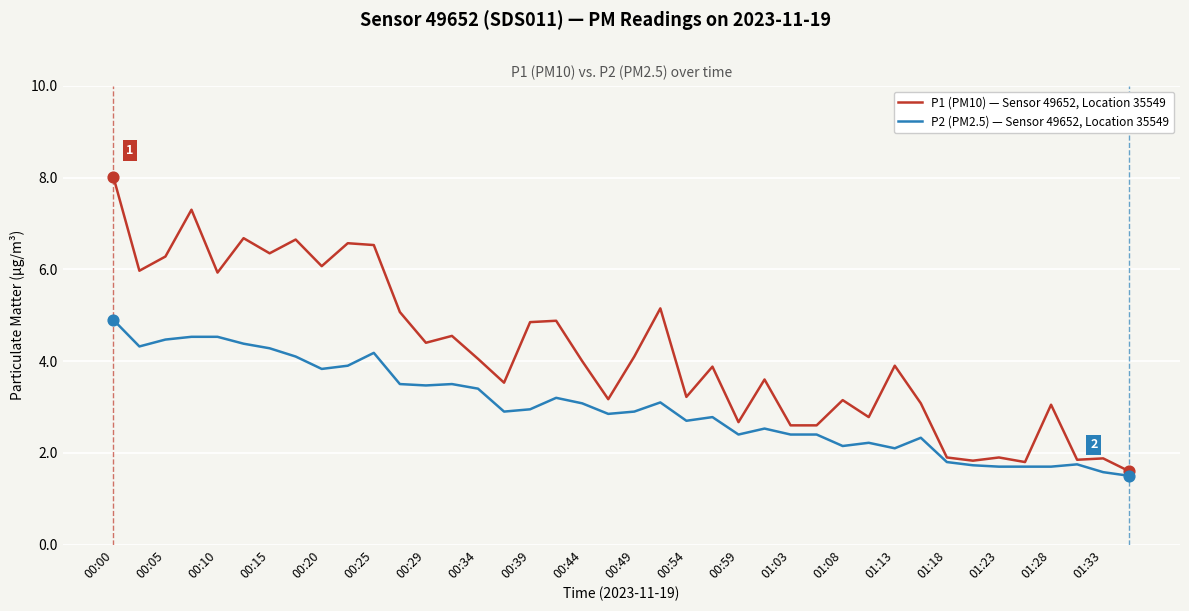

Which series has the largest range (max minus min)?

P1 (PM10) — Sensor 49652, Location 35549